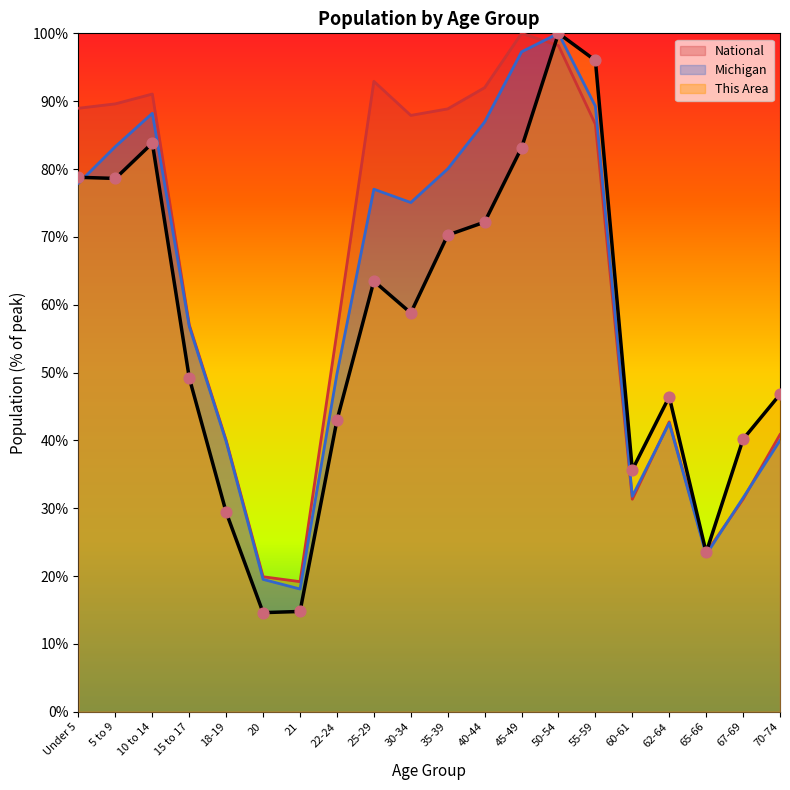

What is the total value across all series at 70-74?

127.6